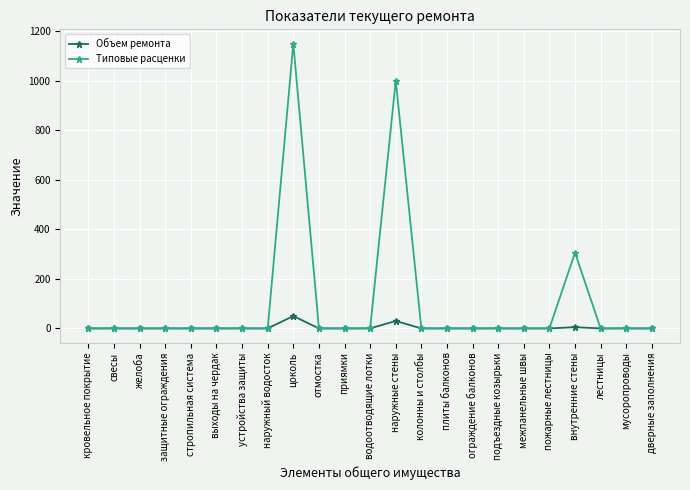

At which category is the sum across all series the highest?

цоколь